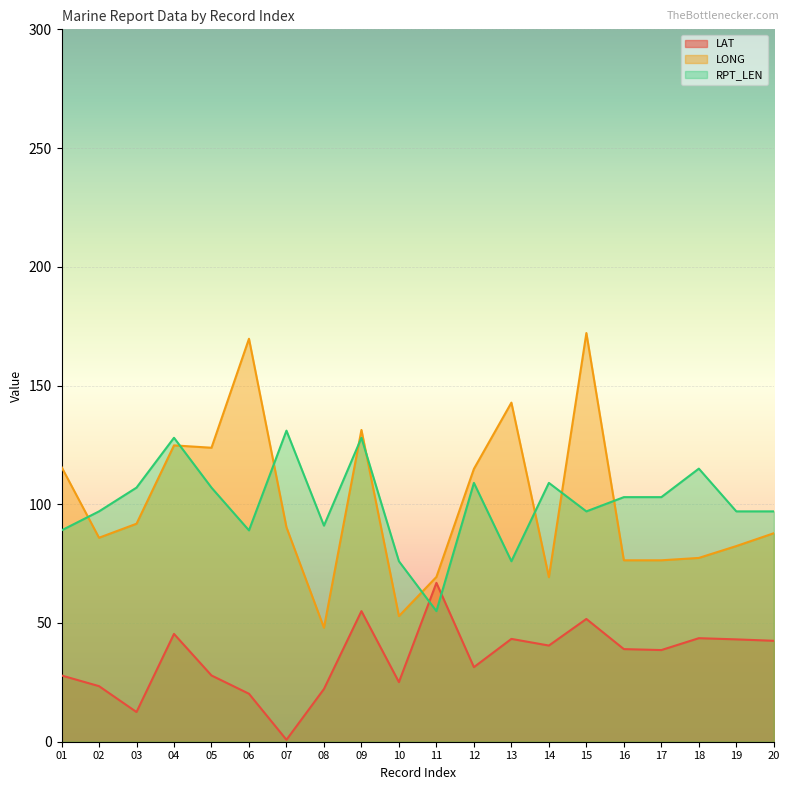

Between 16 and 08, which is larger?

16